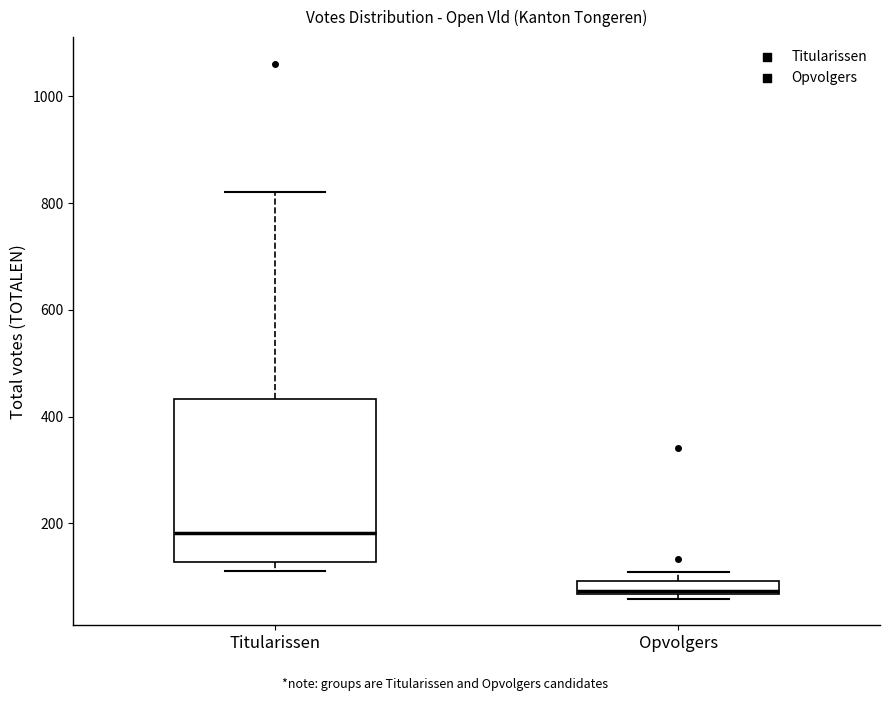

Where does the upper whisker of the box for Titularissen end on the y-axis? The values are not printed on the chart, so give them approximately, as read against the axis.

820